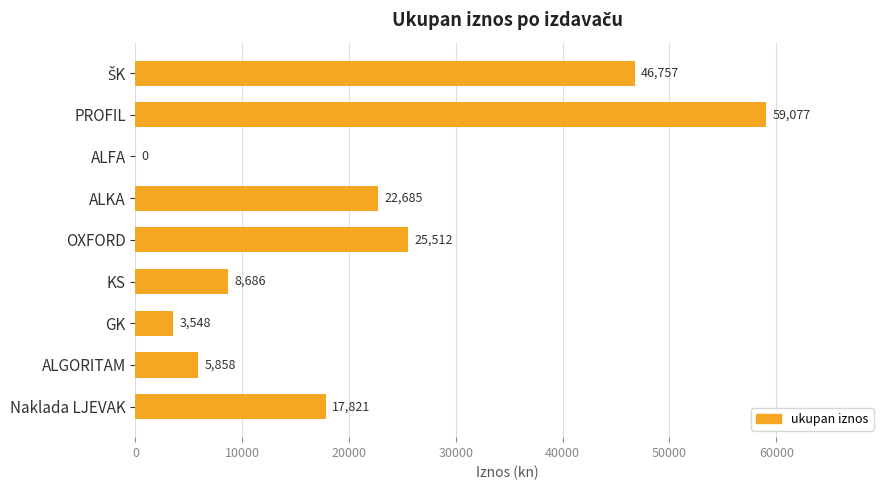

What is the sum of the values at Naklada LJEVAK and ALFA?

17821.0